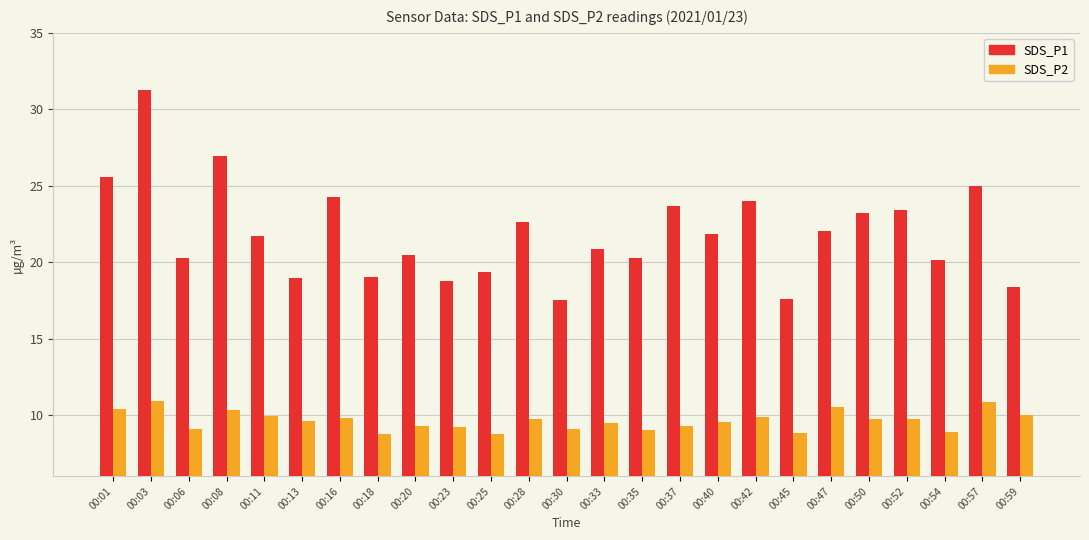

Is the value of SDS_P1 at 00:37 greater than the value of SDS_P2 at 00:33?

Yes